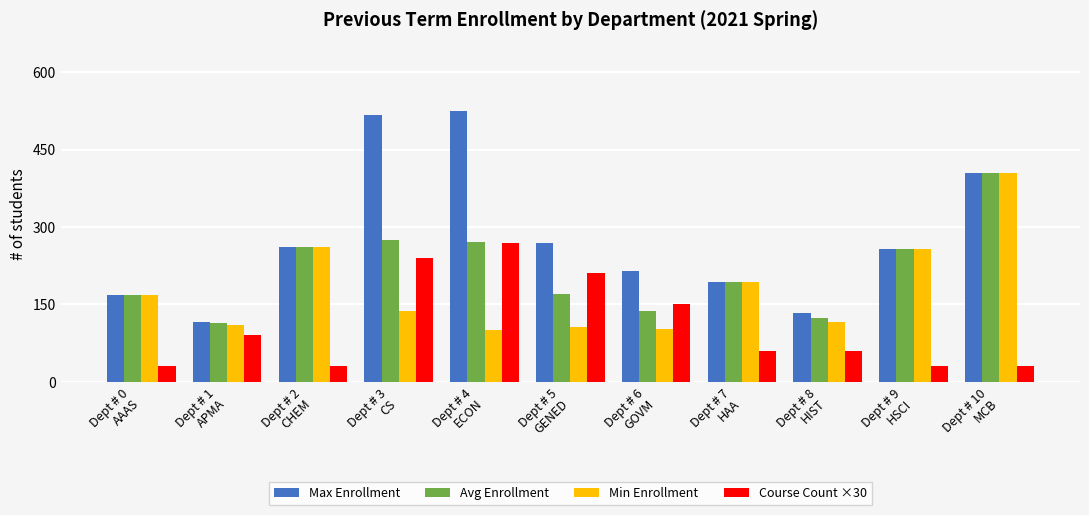

At which label does Avg Enrollment reach its peak?

Dept # 10
MCB